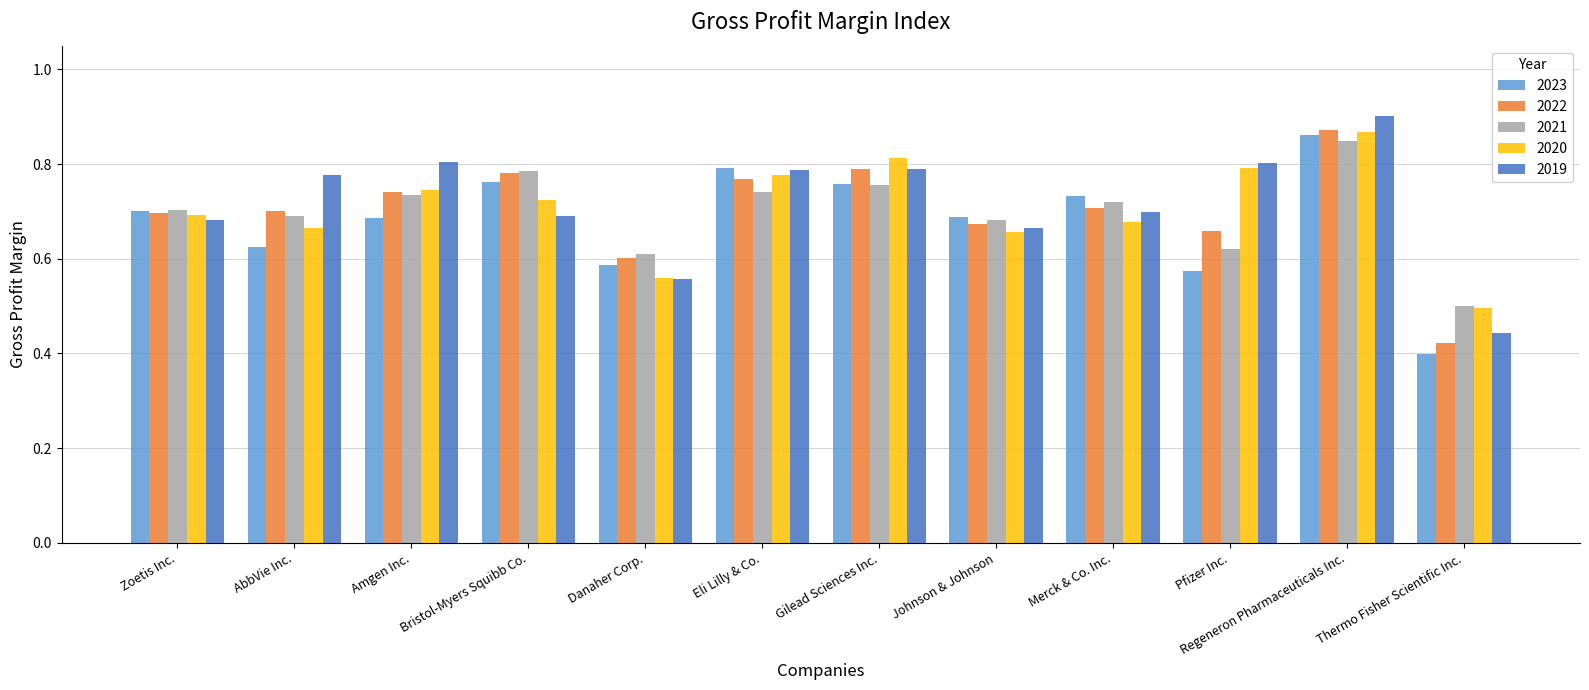

How many groups of bars are there?

12